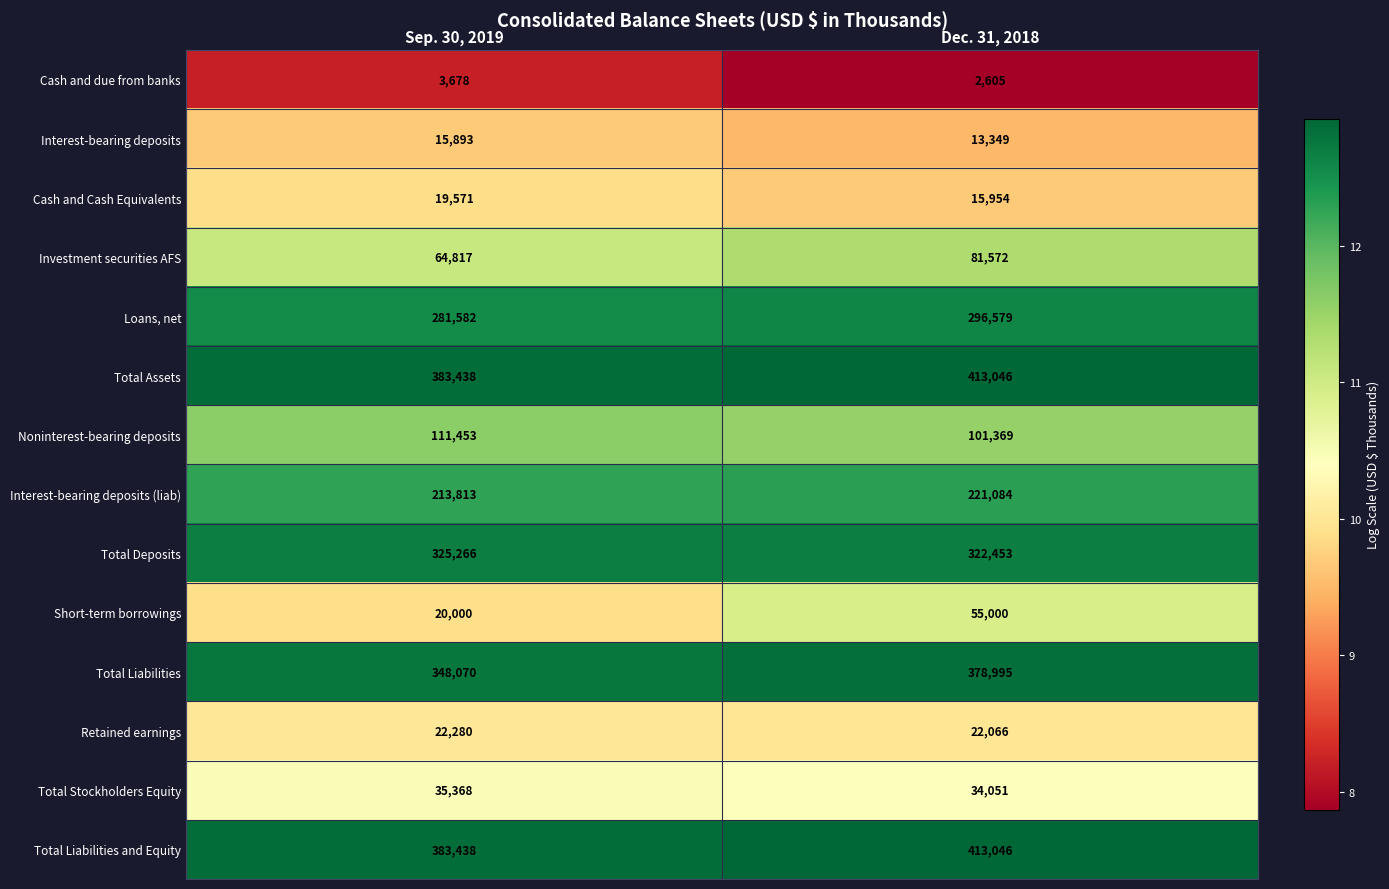

What is the maximum value shown in the chart?

413046